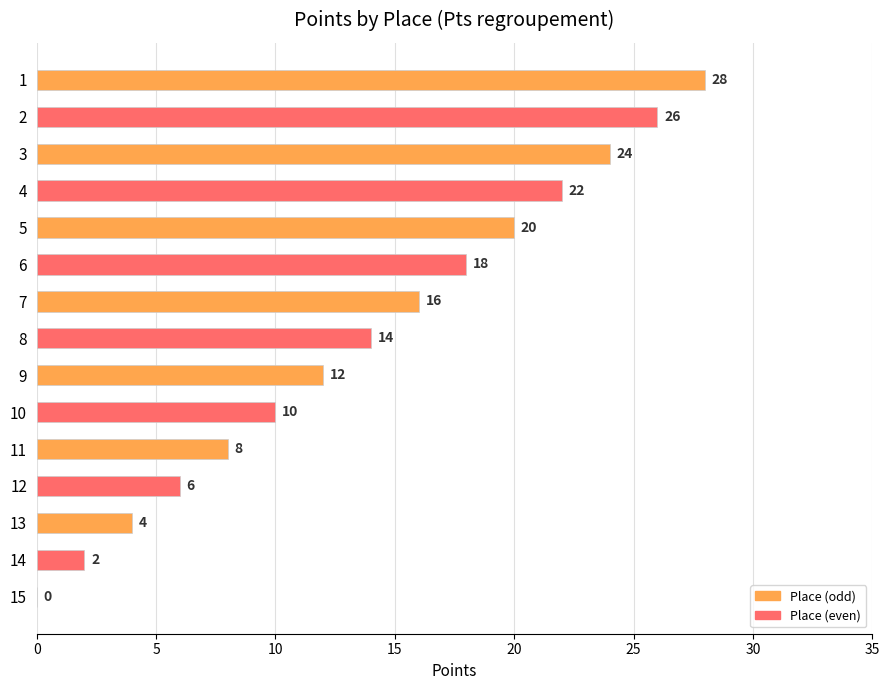

At which label is the value closest to 14?

8